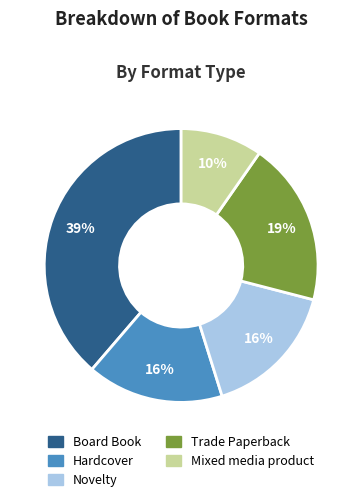

Count the number of slices in the pie.

5